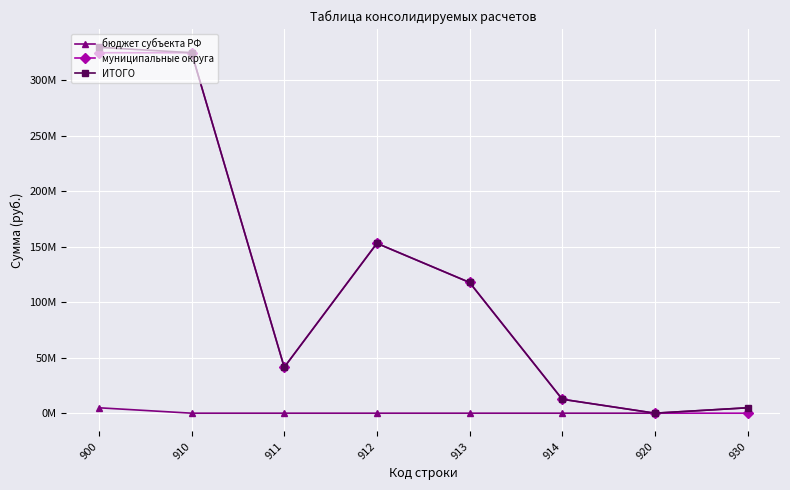

Is this an area chart (filled region under the line)?

No